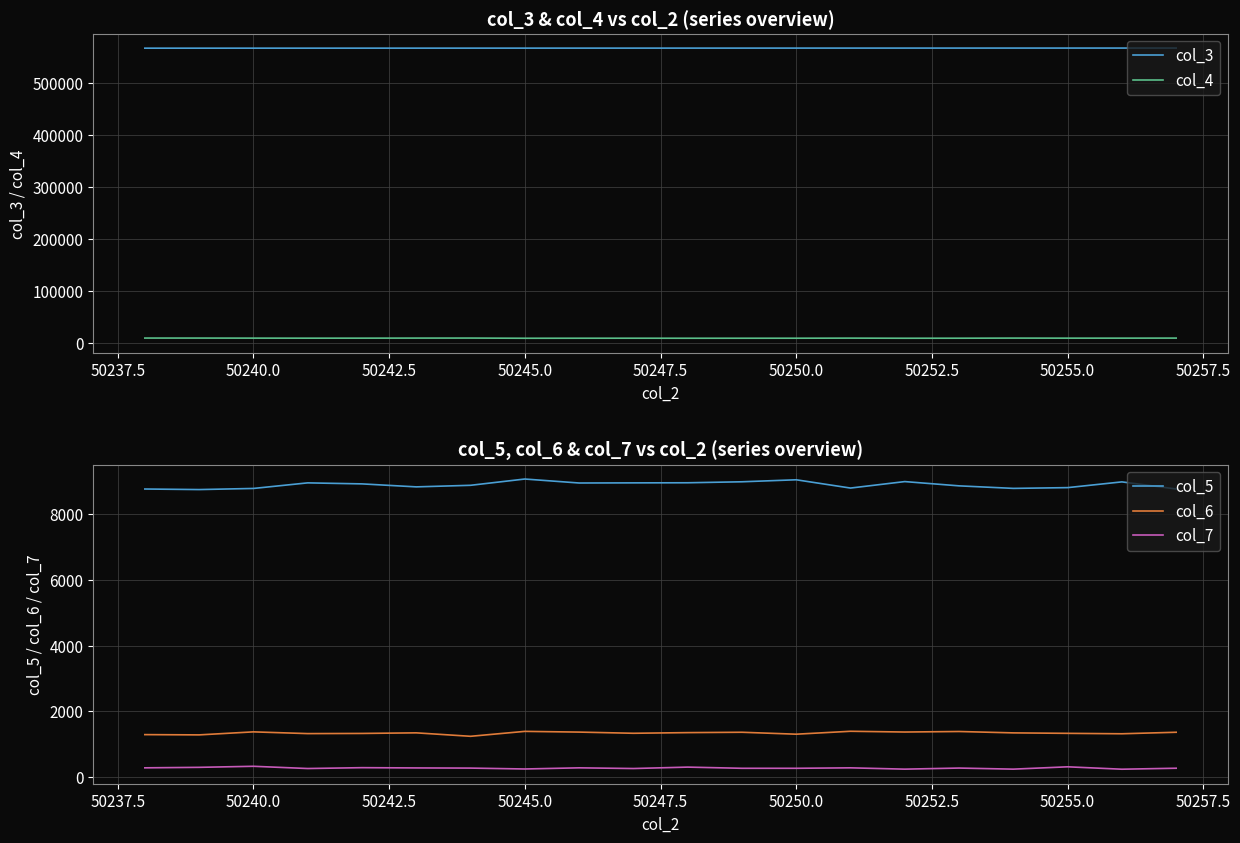

True or false: col_7 and col_6 intersect in this chart.

False